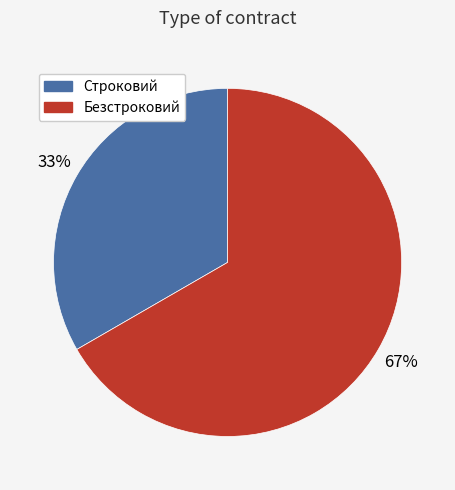

To the nearest percent, what is the average slice percentage?

50%